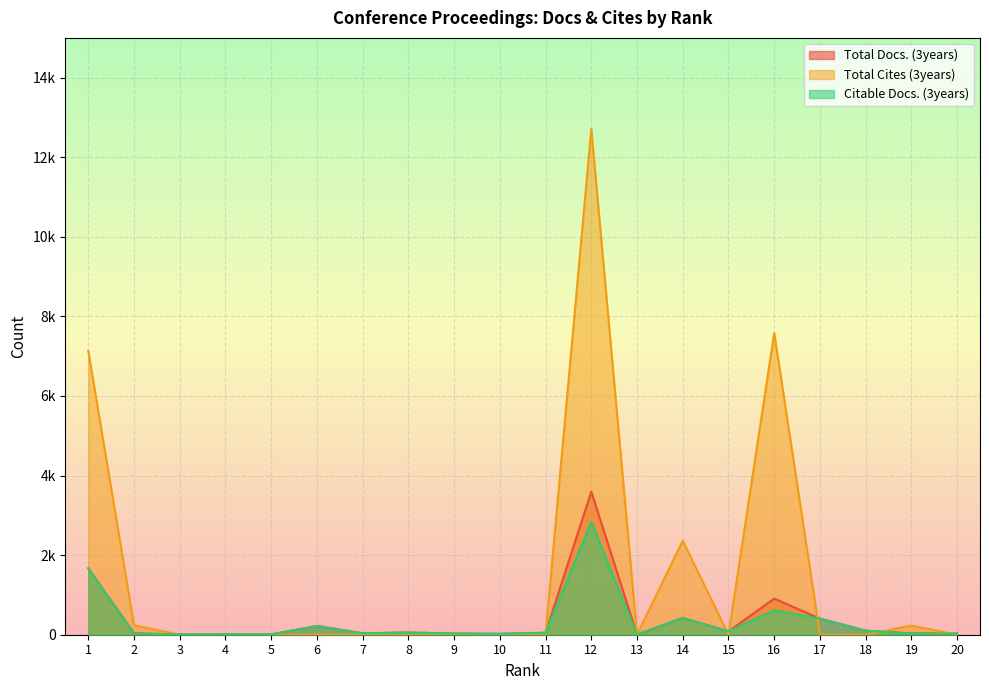

Where is the first local maximum for Total Cites (3years)?

12